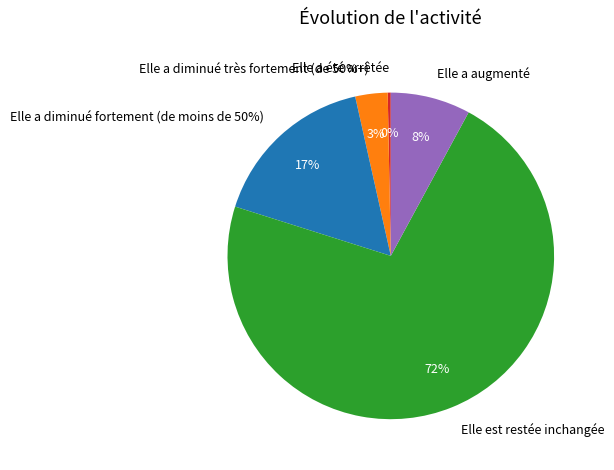

How many slices are in this pie chart?

5